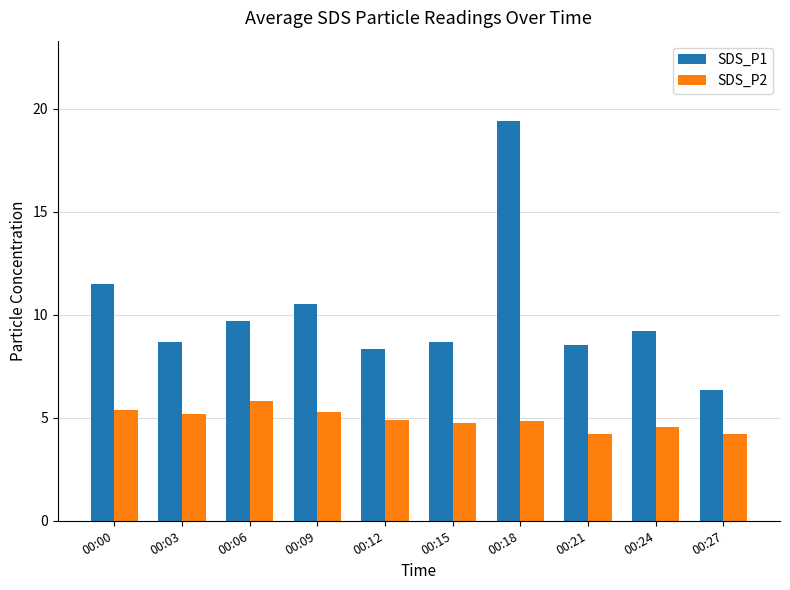

The value of SDS_P2 at 00:00 is 5.4. True or false?

True